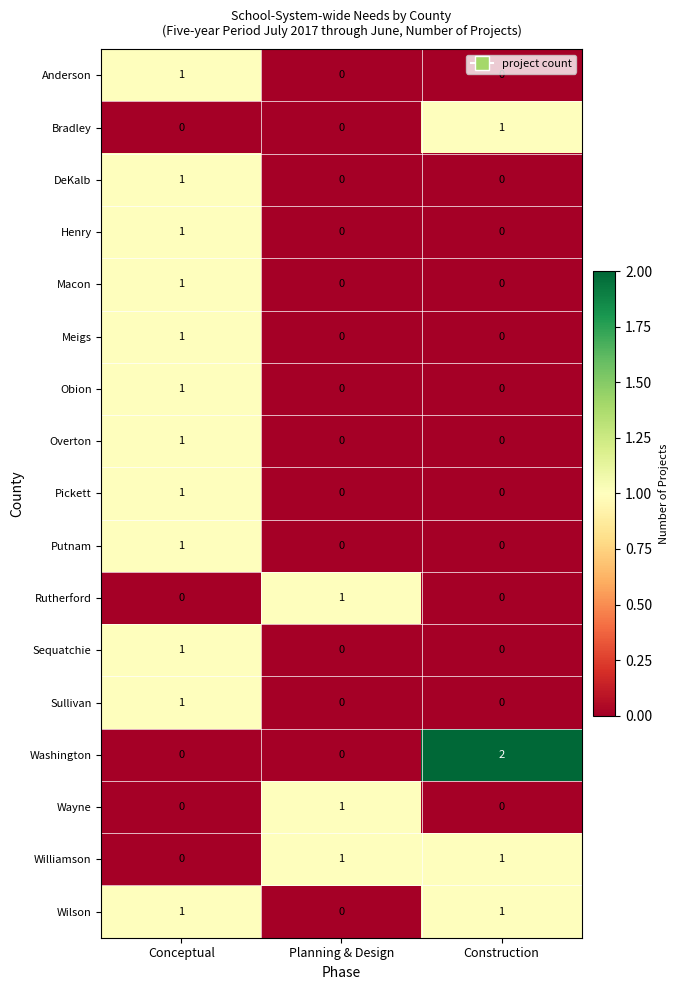

What is the difference between the highest and lowest values at Construction?

2